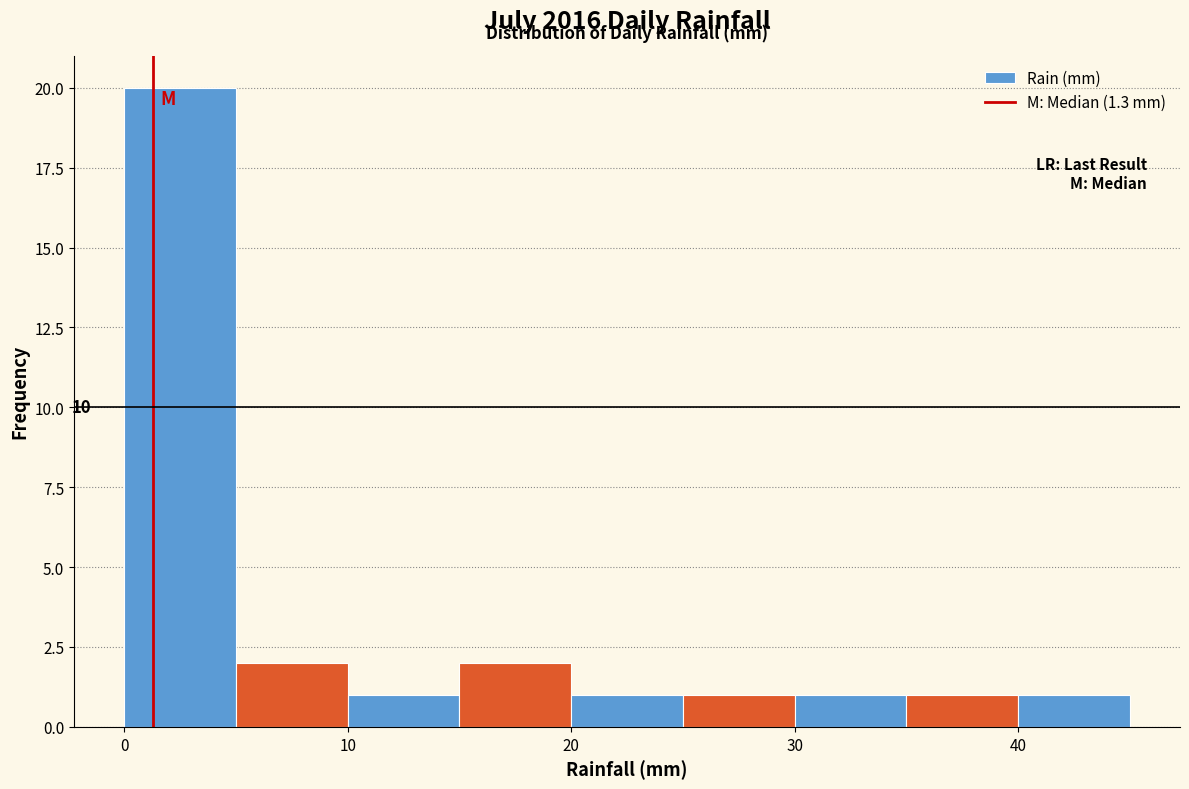

Over which range of the x-axis is the bar tallest?

0 to 5